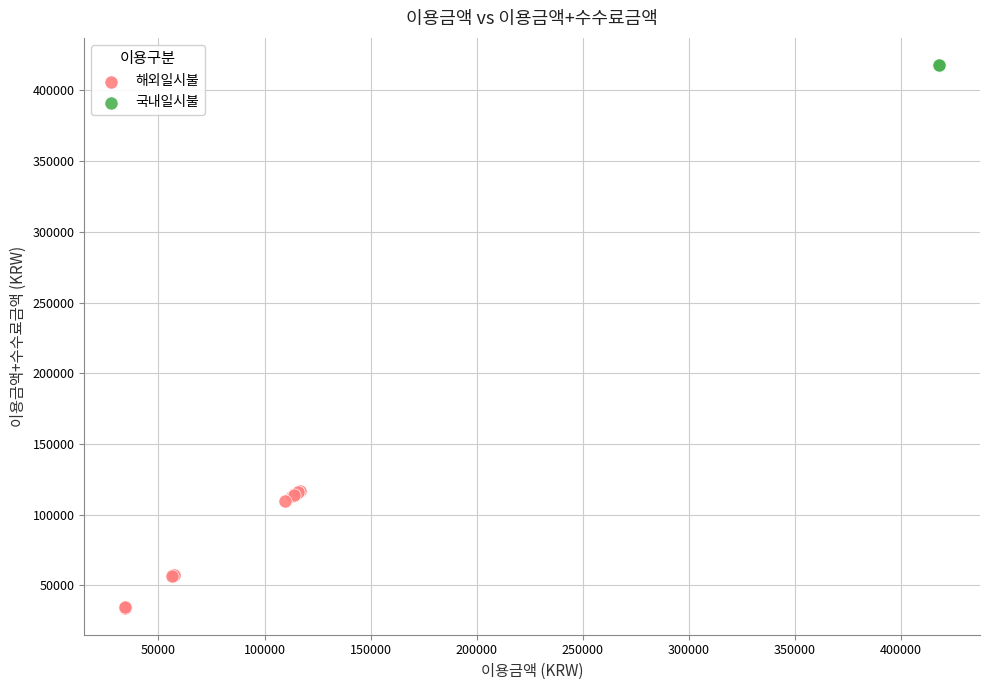

Which series contains the lowest Y value?

해외일시불